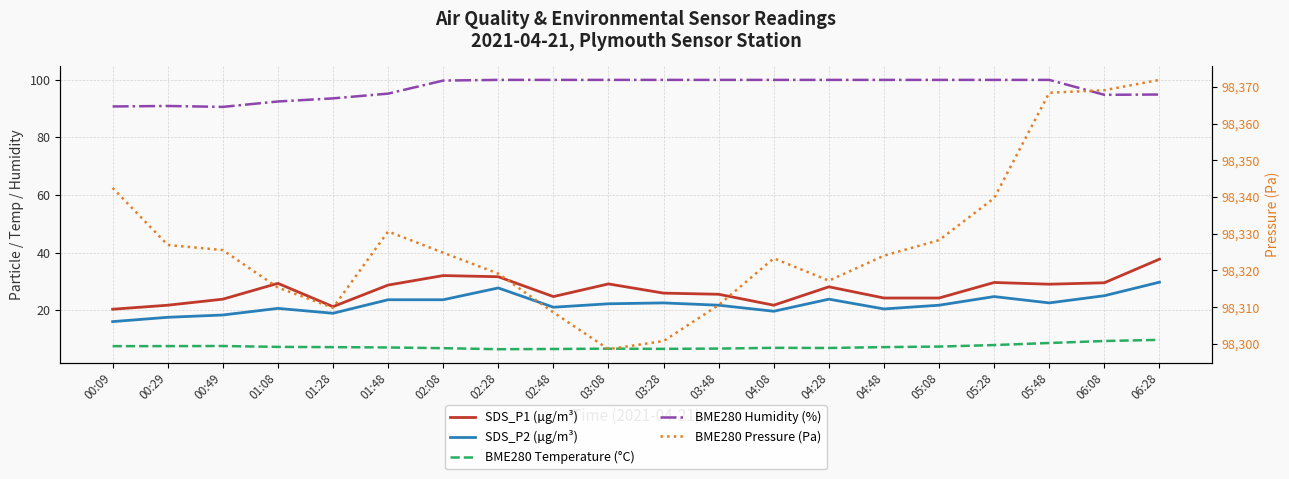

How many distinct data groups are displayed?

5